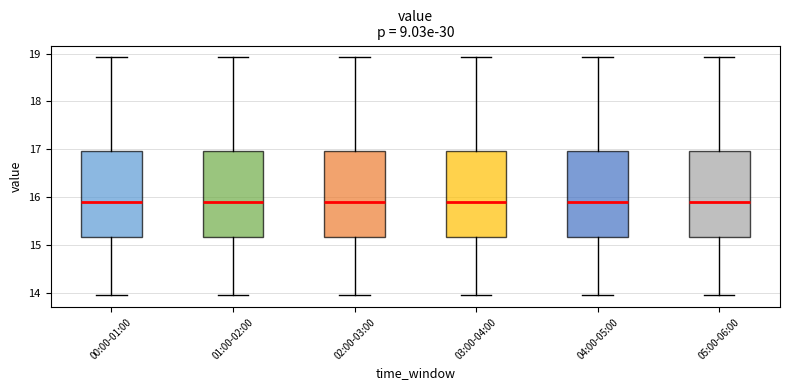

Reading left to right, transcribe this box plot: for each box, give where its median line is, the range the box spans, and where its two whiskers end, as read against the y-axis. The values are not printed on the chart, so give them approximately, as read against the axis.

00:00-01:00: median 15.9, box 15.2 to 17.0, whiskers 14.0 to 18.9
01:00-02:00: median 15.9, box 15.2 to 17.0, whiskers 14.0 to 18.9
02:00-03:00: median 15.9, box 15.2 to 17.0, whiskers 14.0 to 18.9
03:00-04:00: median 15.9, box 15.2 to 17.0, whiskers 14.0 to 18.9
04:00-05:00: median 15.9, box 15.2 to 17.0, whiskers 14.0 to 18.9
05:00-06:00: median 15.9, box 15.2 to 17.0, whiskers 14.0 to 18.9